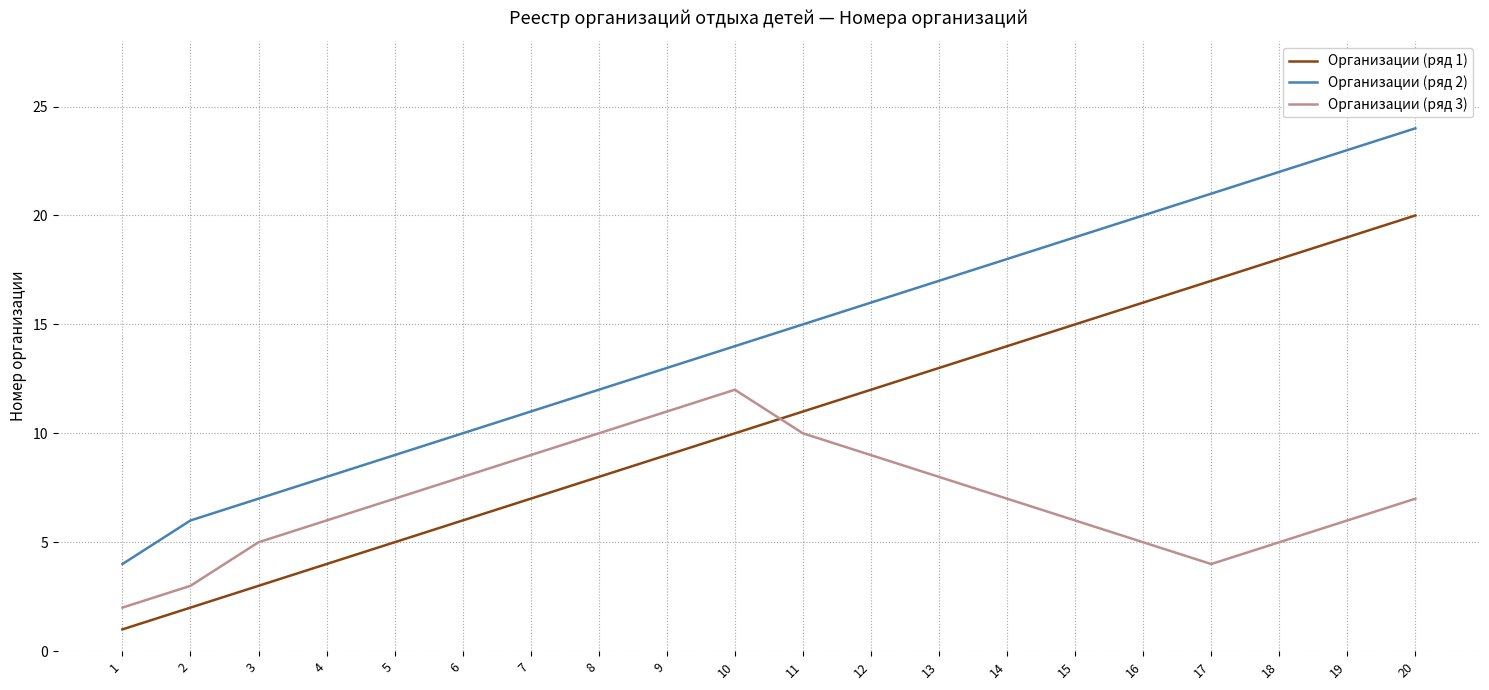

What is the difference between the second highest and second lowest values in the Организации (ряд 2) series?

17